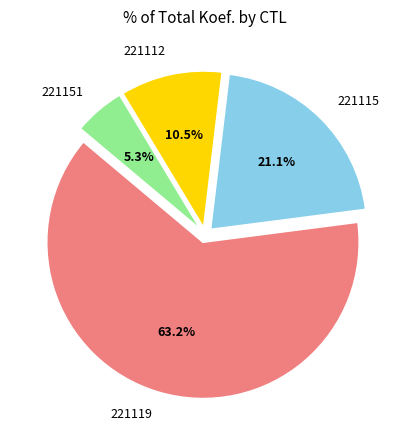

To the nearest percent, what is the difference between the largest and smallest slice percentages?

58%